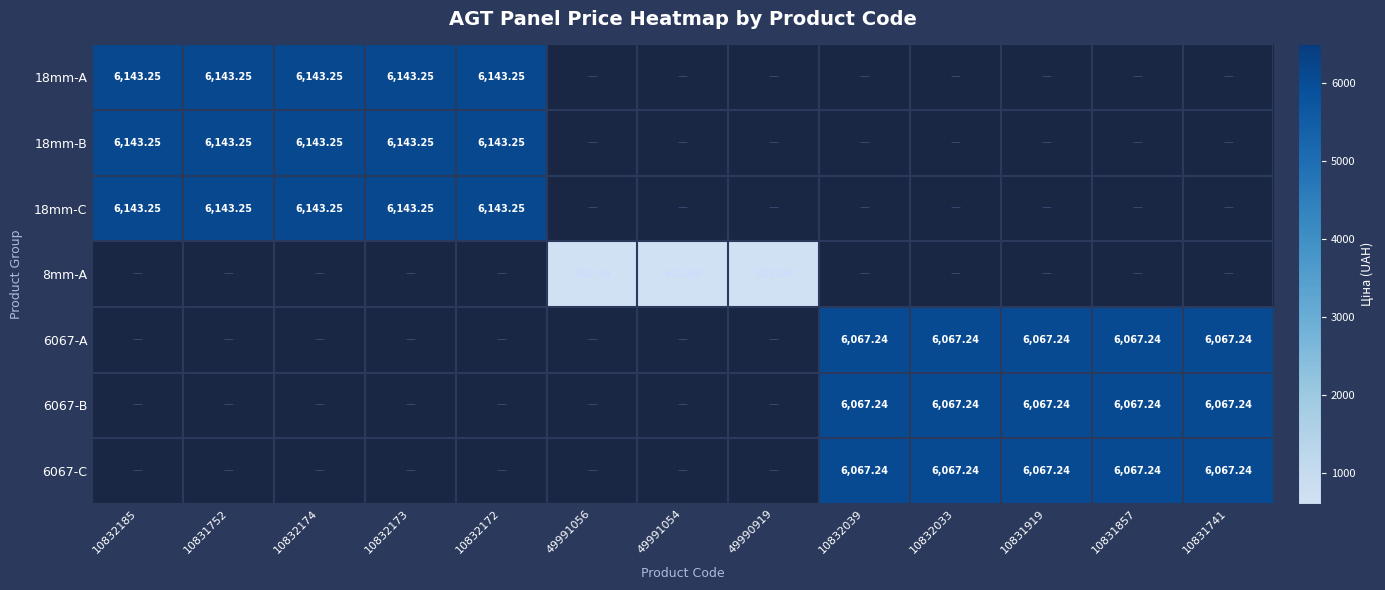

Is the value of 8mm-A at 49991054 greater than the value of 6067-B at 10831741?

No